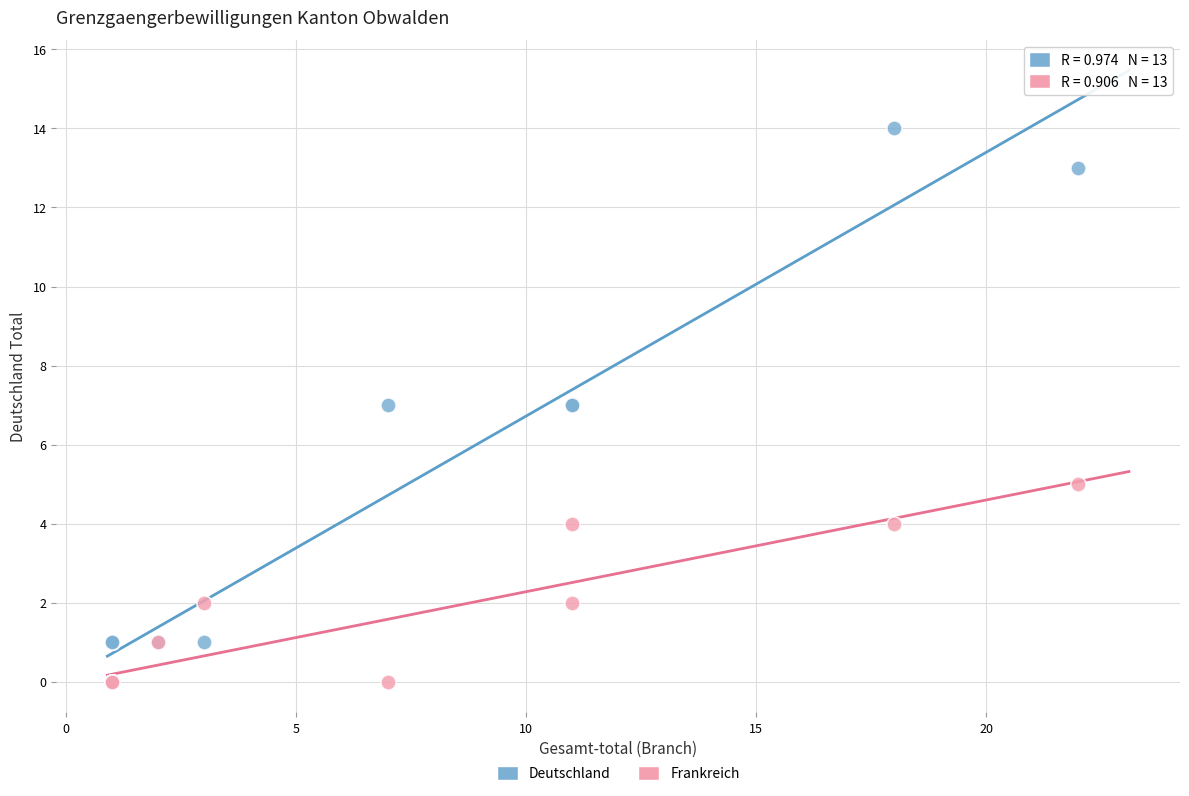

What are all the series names shown in the legend?

Deutschland, Frankreich